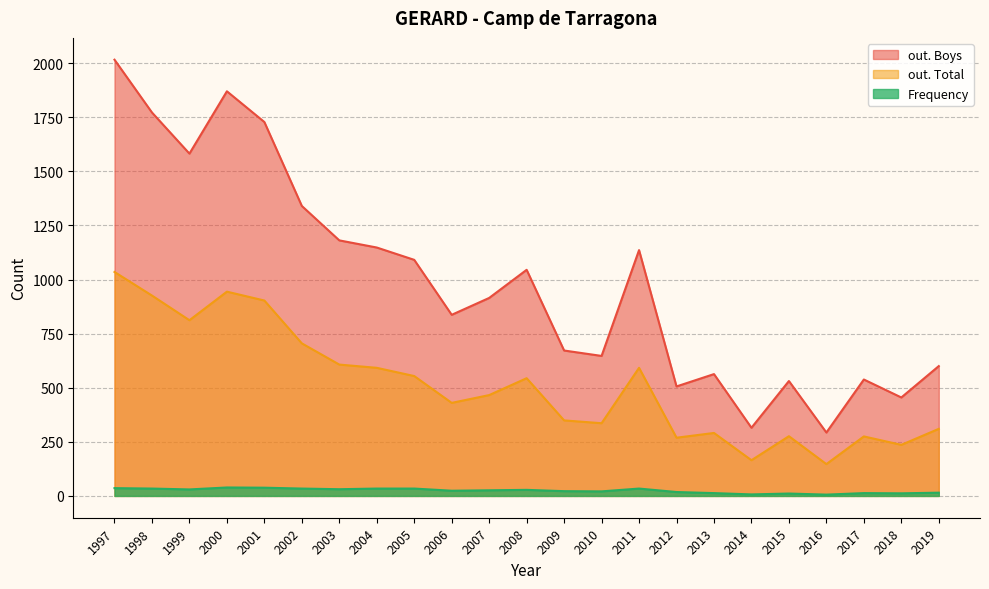

Where does the out. Boys series first go above 915?

1997